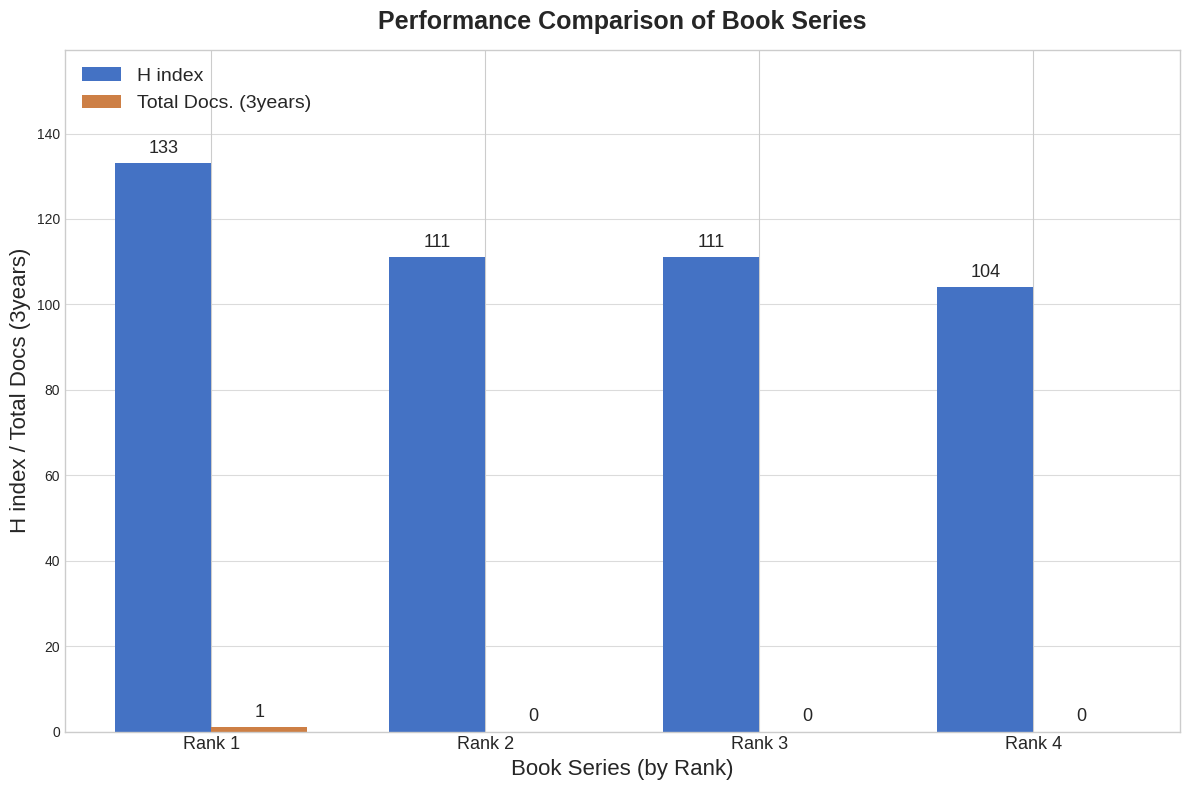

How many H index values are between 111 and 133?

3